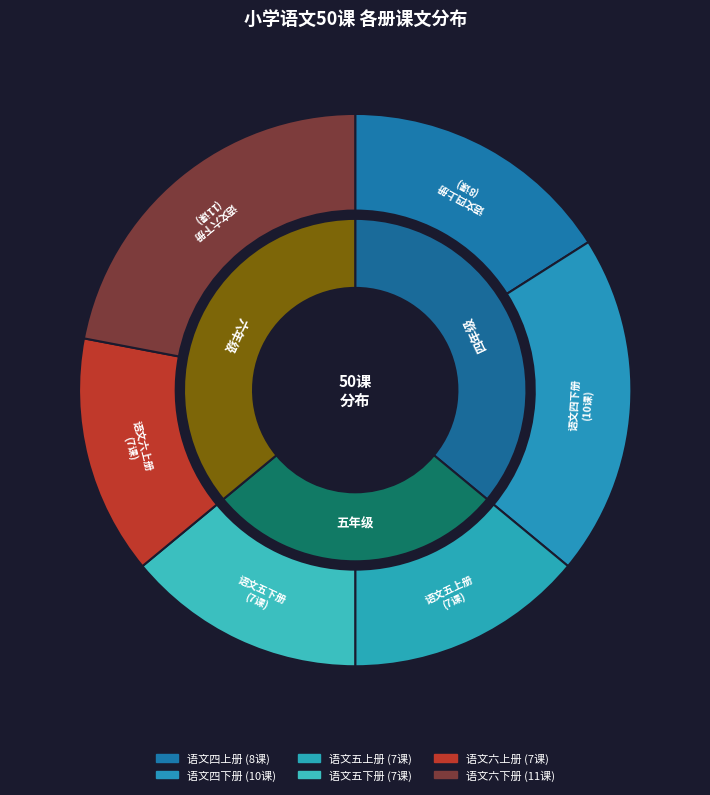

Which slice is the largest?

语文六下册